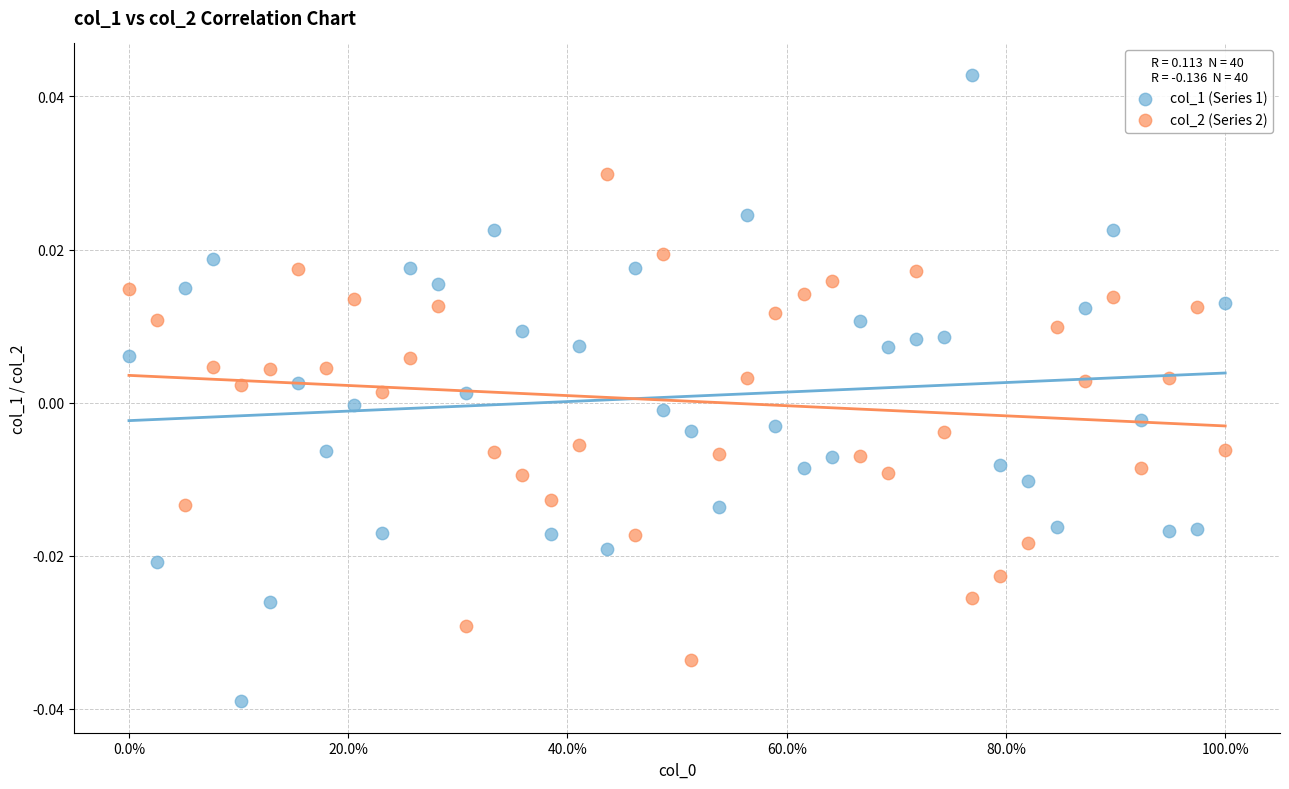

Across all data points, what is the range of X values (max minus min)?

1.0